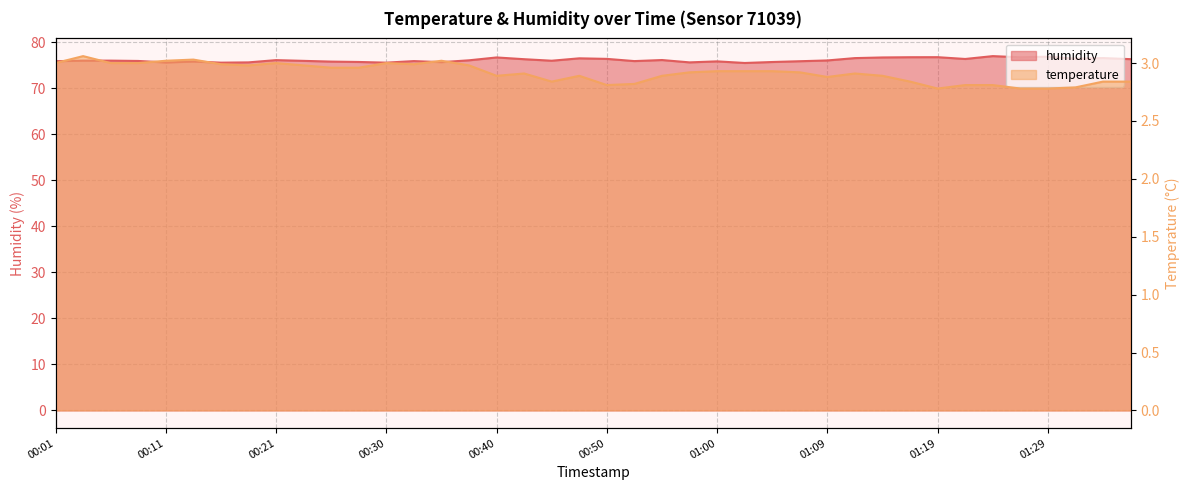

Reading right to left, extract all data points from this chart.

temperature: 2.8	2.8	2.8	2.8	2.8	2.8	2.8	2.8	2.8	2.9	2.9	2.9	2.9	2.9	2.9	2.9	2.9	2.9	2.8	2.8	2.9	2.8	2.9	2.9	3.0	3.0	3.0	3.0	3.0	3.0	3.0	3.0	3.0	3.0	3.0	3.0	3.0	3.0	3.1	3.0
humidity: 76.3	76.6	76.5	76.9	76.8	77.0	76.4	76.8	76.8	76.7	76.6	76.1	75.9	75.7	75.5	75.9	75.6	76.2	75.9	76.4	76.5	76.0	76.3	76.7	76.1	75.7	75.9	75.6	75.7	75.8	76.0	76.1	75.6	75.6	75.8	75.6	76.0	76.0	76.0	75.9